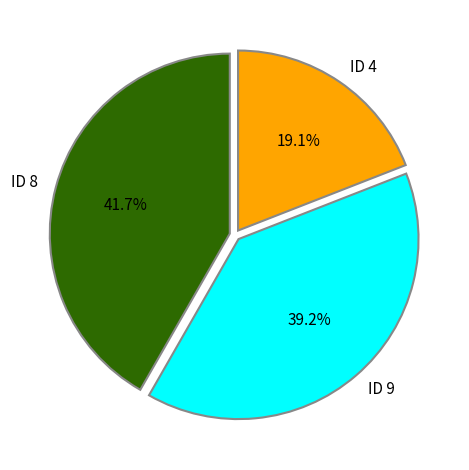

Is the sum of ID 8 and ID 9 greater than half?

Yes